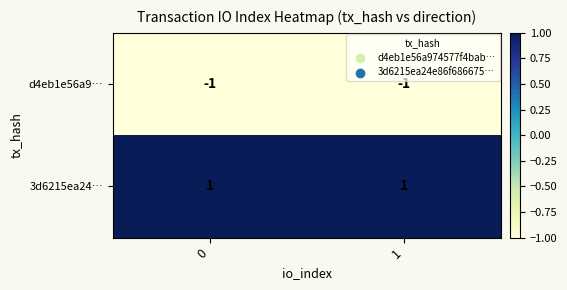

Rank the series at 1 from lowest to highest value.

d4eb1e56a9…, 3d6215ea24…